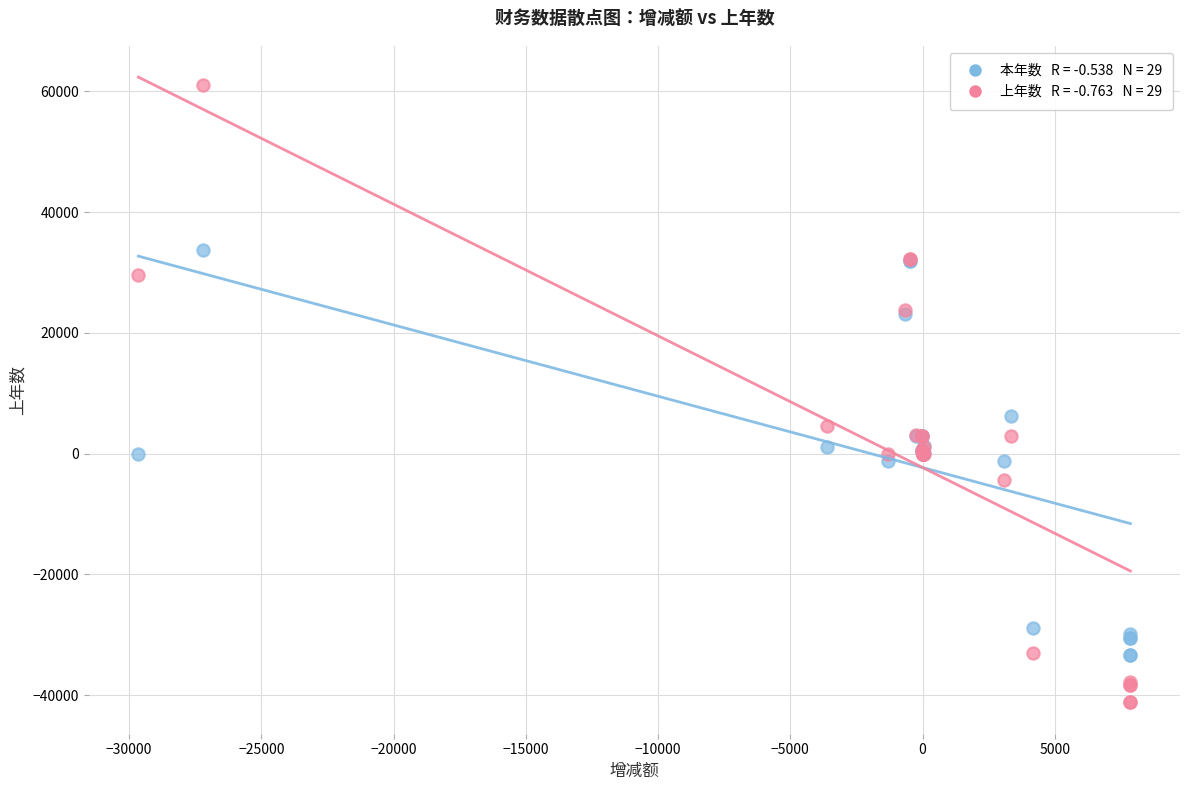

Across all series, what Y value is closest to 9906?

6298.3